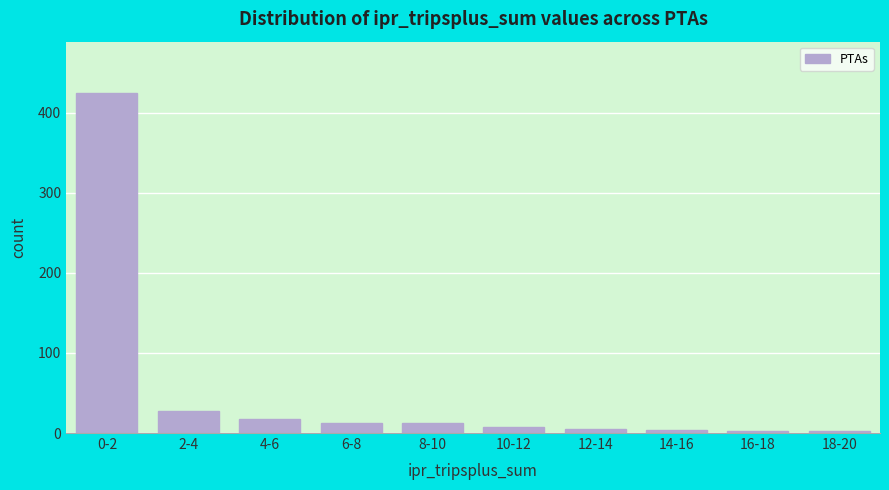

The value at 0-2 is 231. True or false?

False